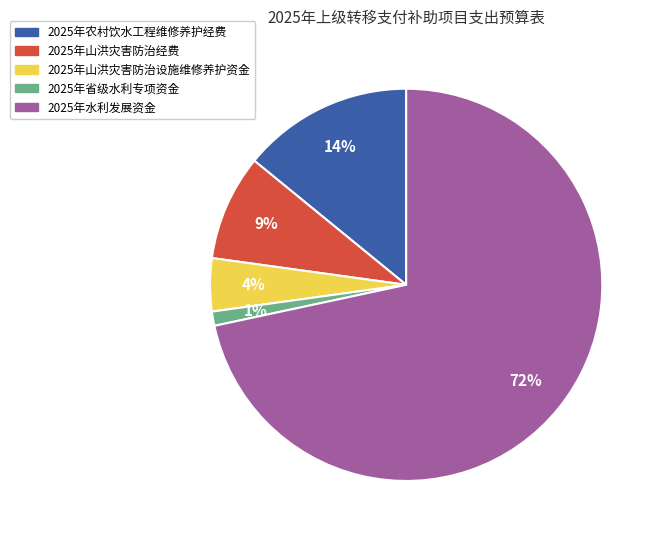

To the nearest percent, what is the difference between the 2025年省级水利专项资金 and 2025年山洪灾害防治经费 slice percentages?

8%